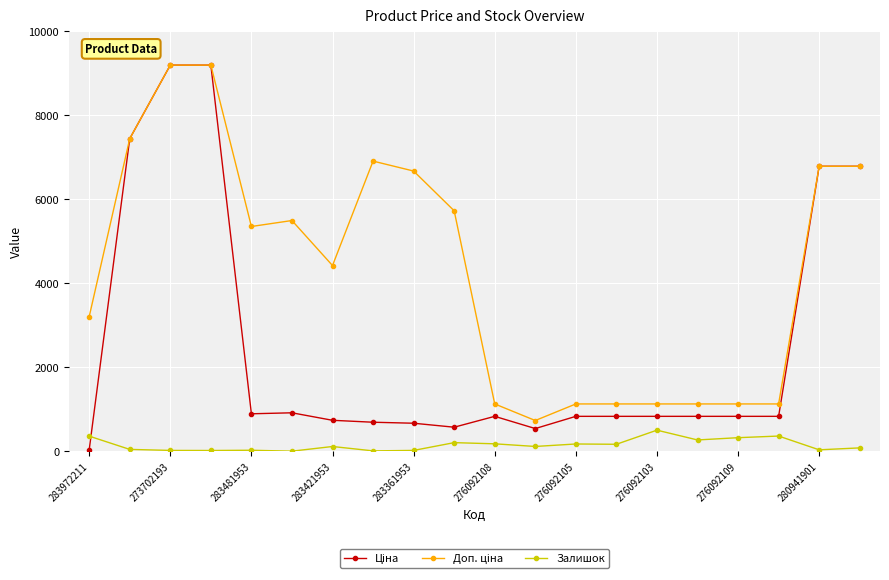

How many series are shown in this chart?

3